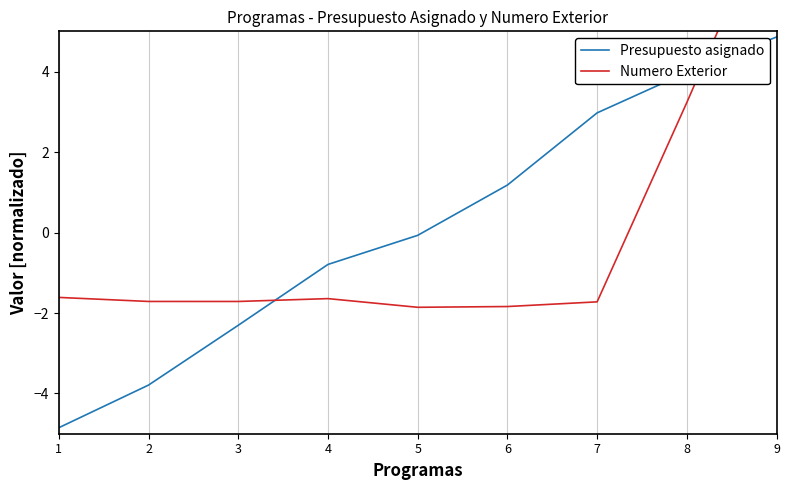

How many values in Numero Exterior are above zero?

2